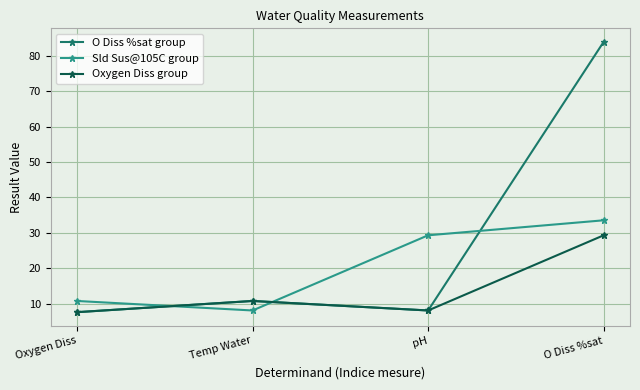

What is the minimum value for Sld Sus@105C group?

8.0